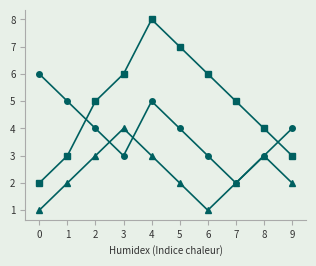

At which category does the chart reach its peak across all series?

4